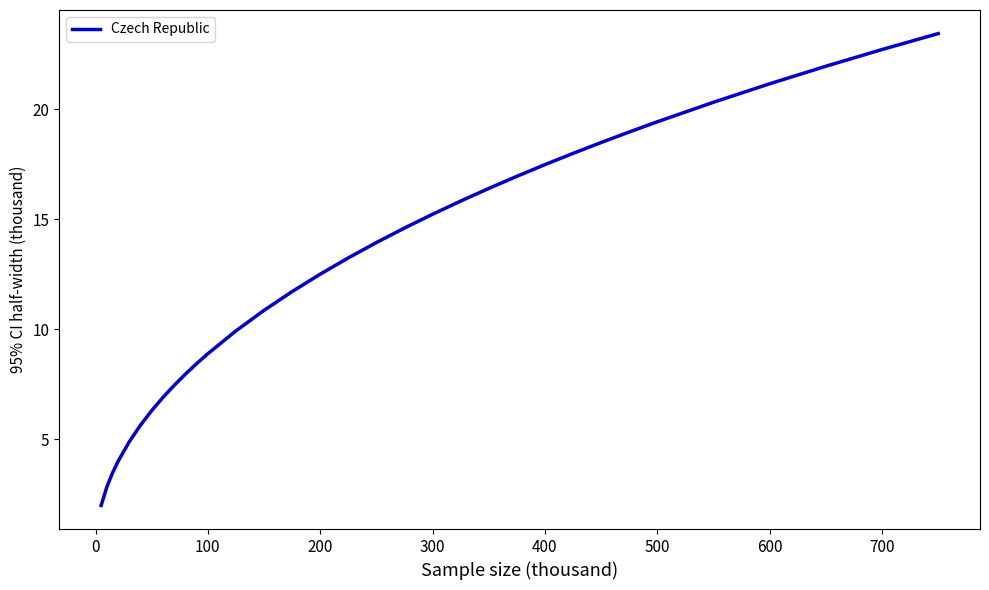

True or false: there are more than 1 points higher than both neighbors.

False